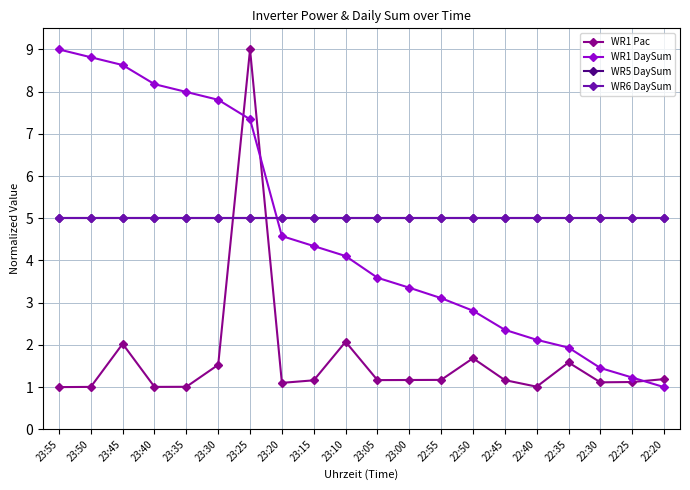

Which category has the highest value in the WR1 Pac series?

23:25